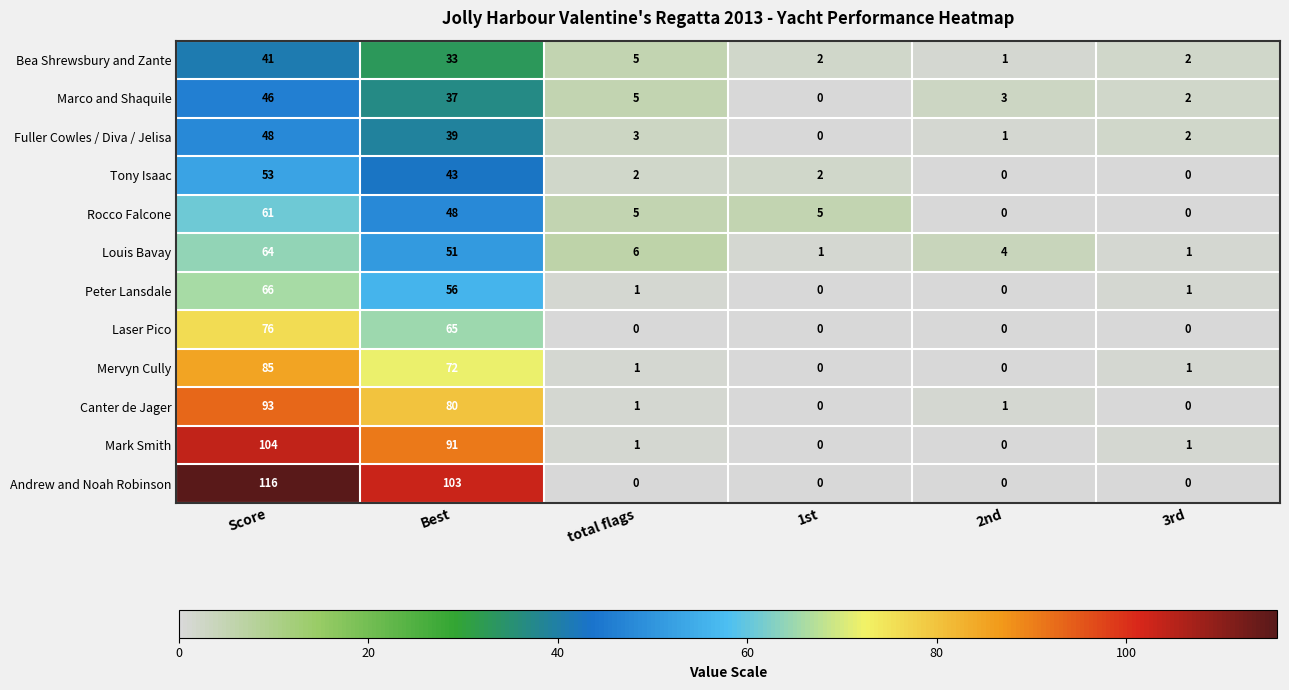

Which series has the largest range (max minus min)?

Andrew and Noah Robinson